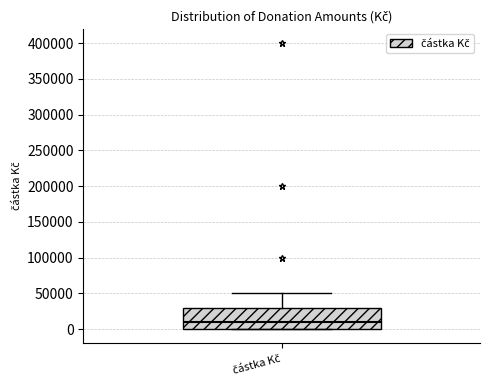

Read this box plot against the y-axis: the position of the median line, the range covered by the box, and the ends of both whiskers. The values are not printed on the chart, so give them approximately, as read against the axis.

median 10000, box 0 to 30000, whiskers 0 to 50000